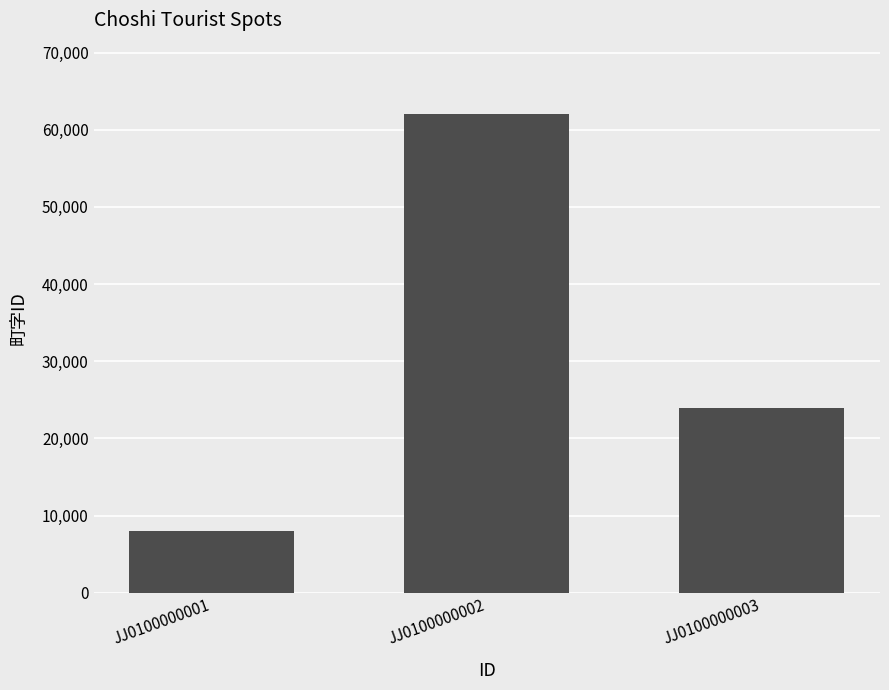

Are the bars grouped side by side (vs. stacked)?

No